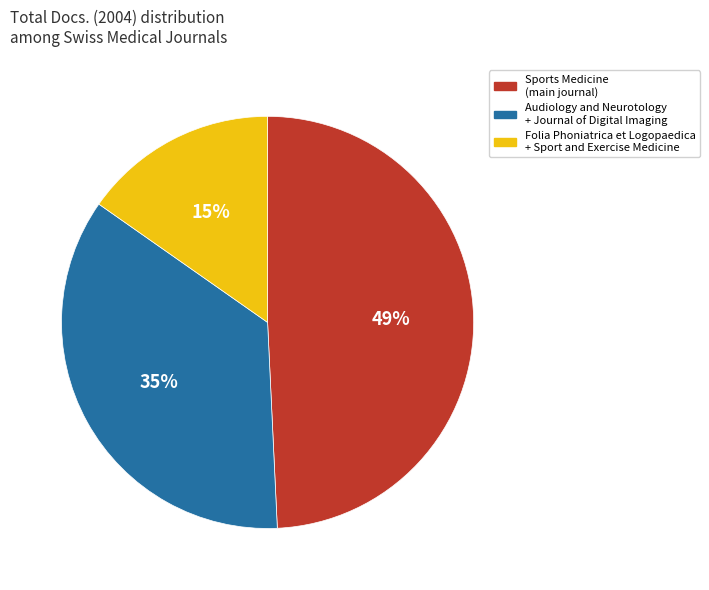

Combined, do Audiology and Neurotology + Journal of Digital Imaging and Sports Medicine (main journal) account for over 50%?

Yes